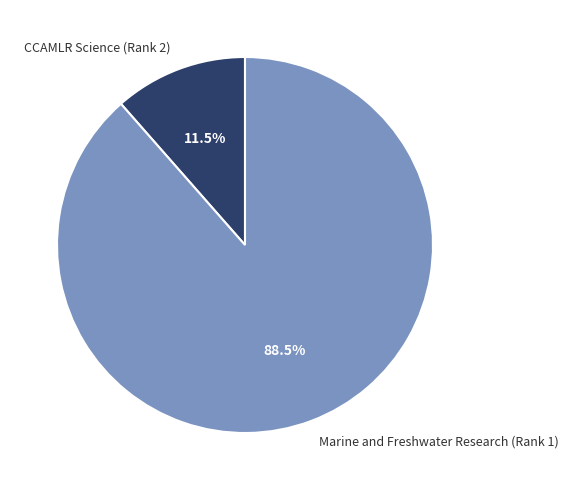

Rank the categories by value from lowest to highest.

CCAMLR Science (Rank 2), Marine and Freshwater Research (Rank 1)